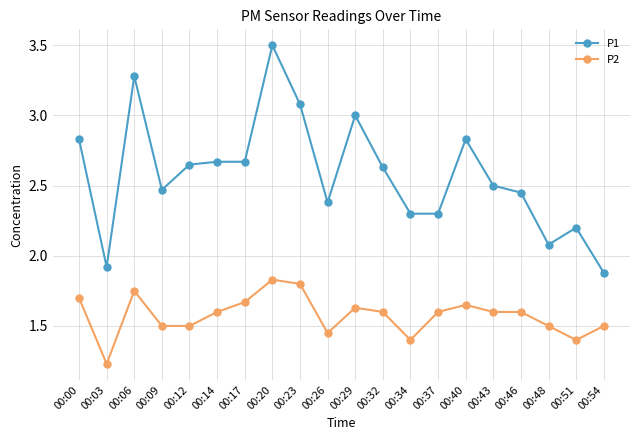

Is it true that P2 equals 1.7 at 00:17?

True